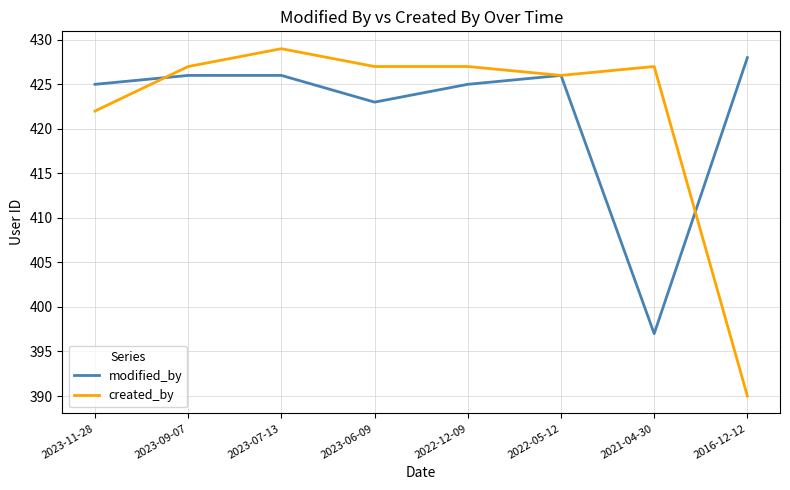

What is the difference between the modified_by values at 2022-05-12 and 2023-06-09?

3